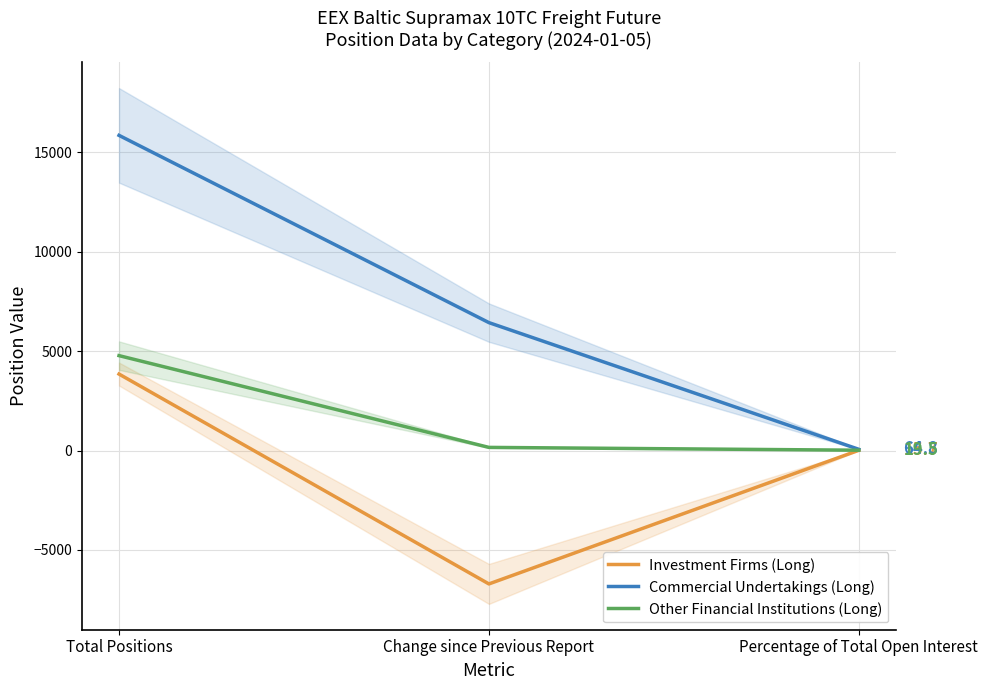

True or false: Other Financial Institutions (Long) has a value of 7500.4 at Total Positions.

False